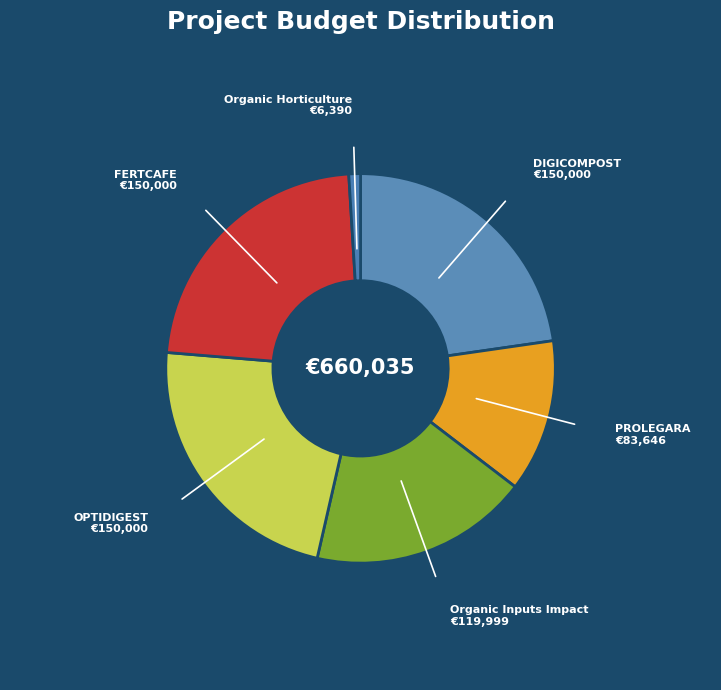

Which category has the smallest portion of the pie?

Organic Horticulture